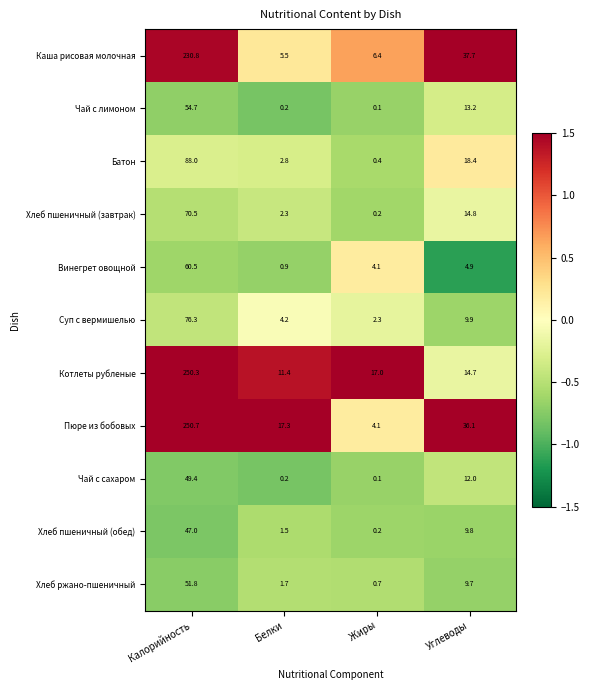

What is the difference between the Котлеты рубленые values at Углеводы and Белки?

3.3